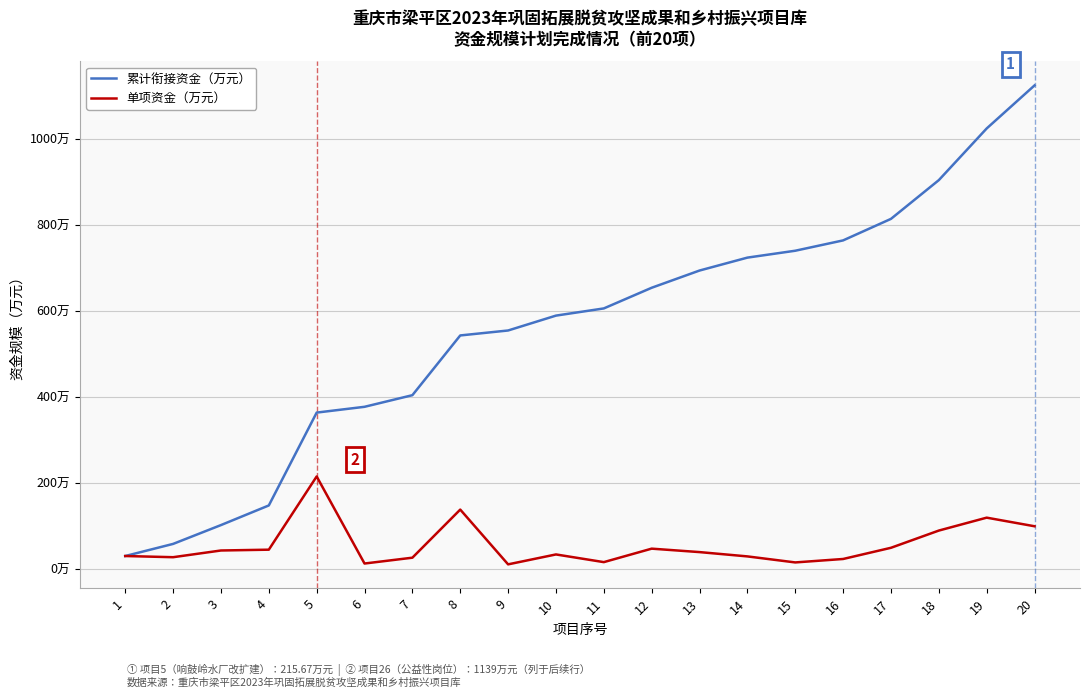

The value of 单项资金（万元） at 16 is 8.7. True or false?

False